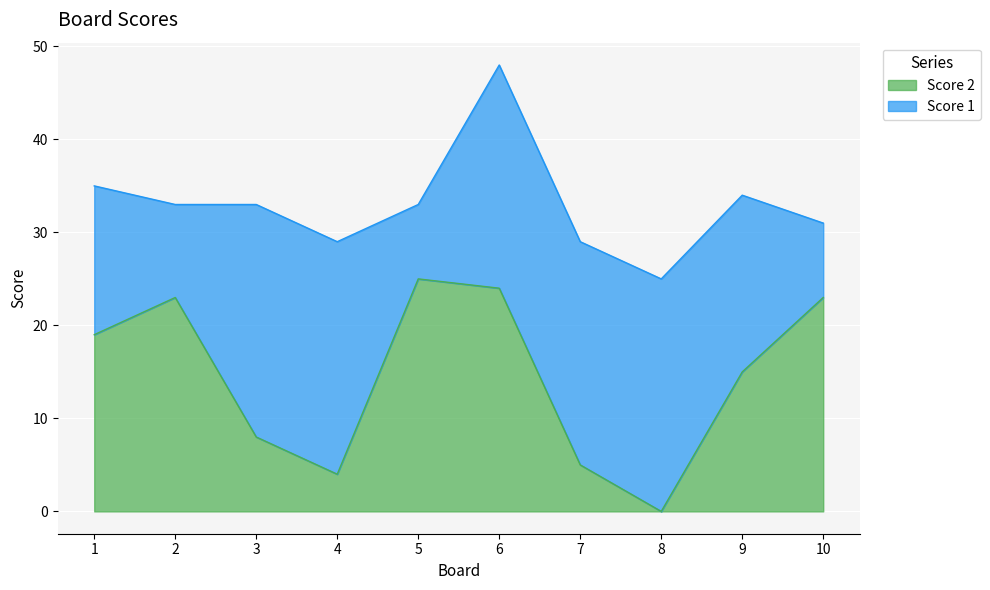

List the labels in order of value, smallest first.

8, 4, 7, 3, 9, 1, 2, 10, 6, 5